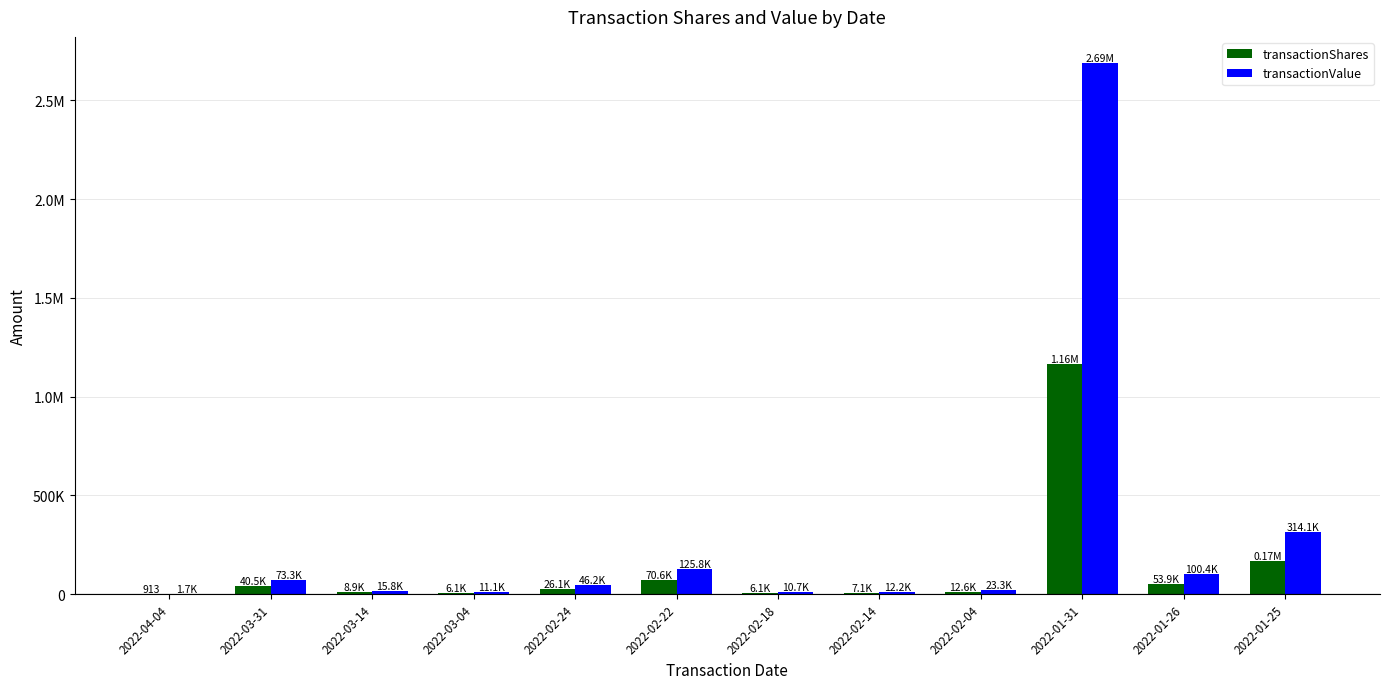

Reading right to left, extract all data points from this chart.

transactionShares: 2022-01-25=170218	2022-01-26=53939	2022-01-31=1164870	2022-02-04=12598	2022-02-14=7073	2022-02-18=6144	2022-02-22=70628	2022-02-24=26143	2022-03-04=6117	2022-03-14=8935	2022-03-31=40524	2022-04-04=913
transactionValue: 2022-01-25=314120	2022-01-26=100404	2022-01-31=2687258	2022-02-04=23255	2022-02-14=12166	2022-02-18=10732	2022-02-22=125833	2022-02-24=46161	2022-03-04=11133	2022-03-14=15810	2022-03-31=73348	2022-04-04=1653